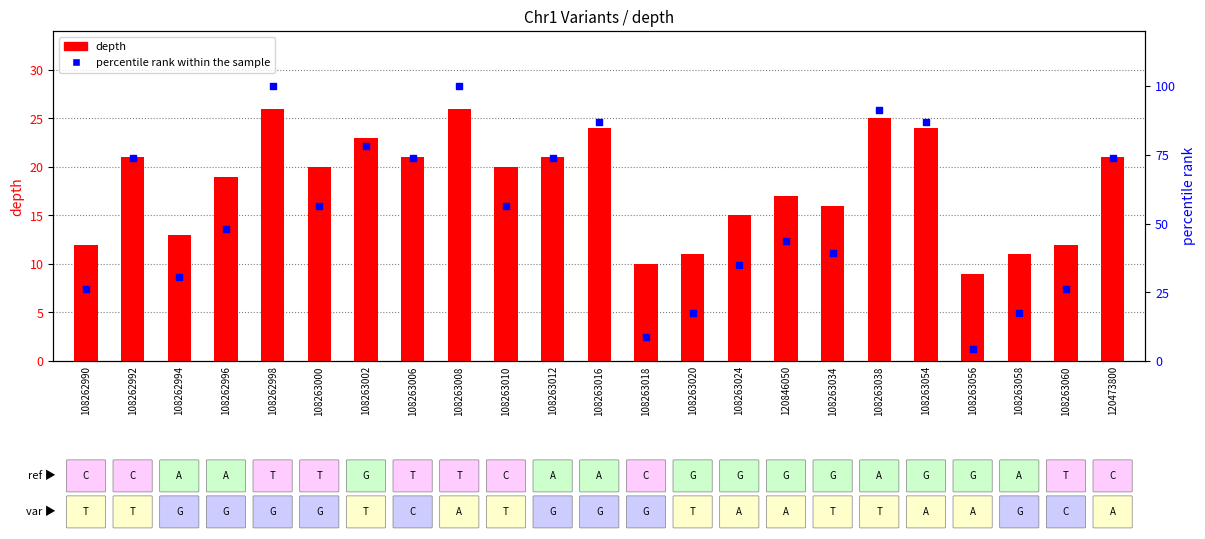

Is the value of percentile rank within the sample at 108263020 greater than the value of depth at 108262992?

No